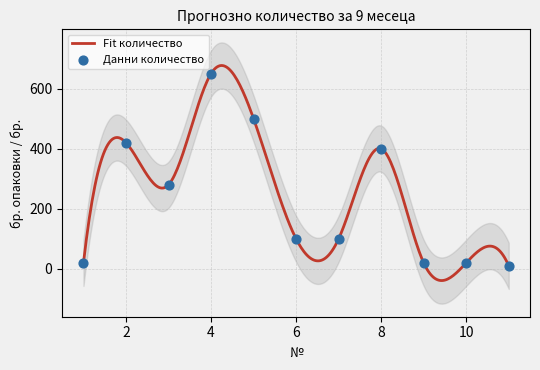

What is the change in value from 8 to 10?

-380